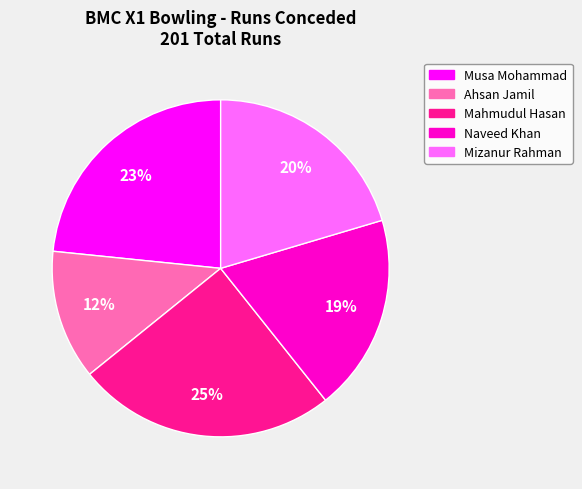

Count the number of slices in the pie.

5